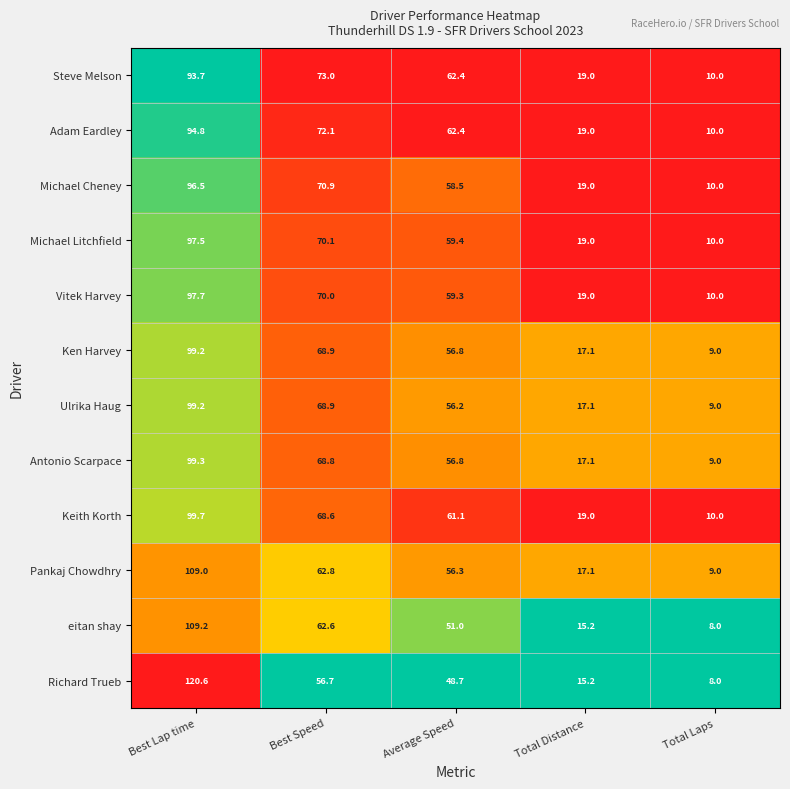

Where does the Michael Cheney series first go above 58?

Best Lap time